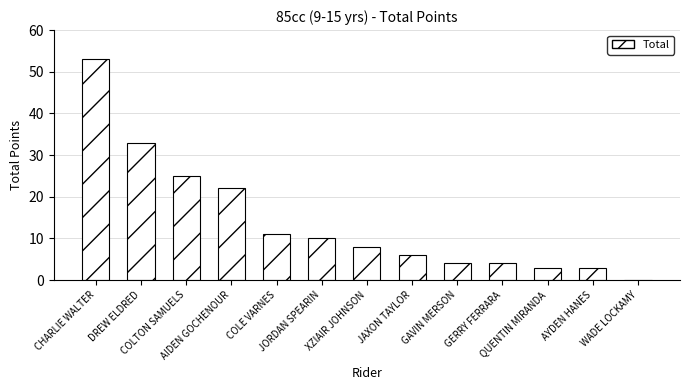

Where does the data first go above 8?

CHARLIE WALTER